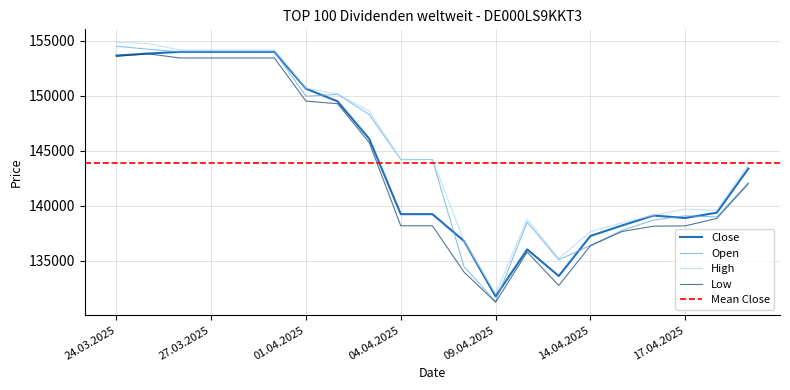

What is the label of the 11th point from the right?

07.04.2025